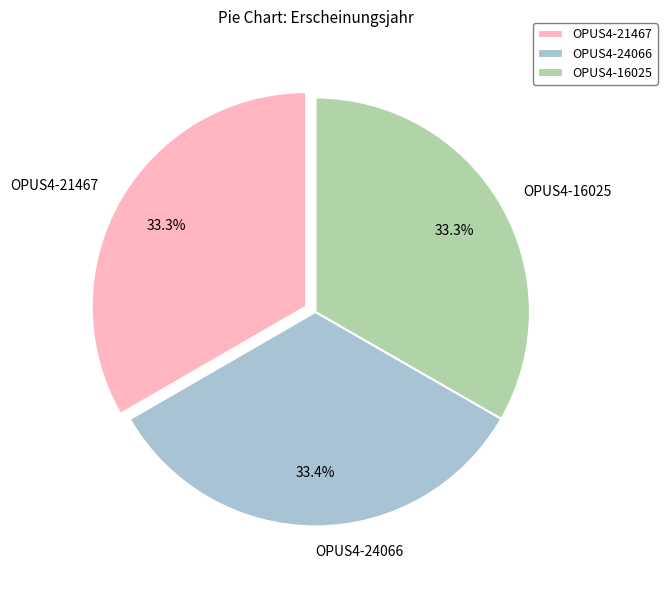

How many segments does this pie chart have?

3